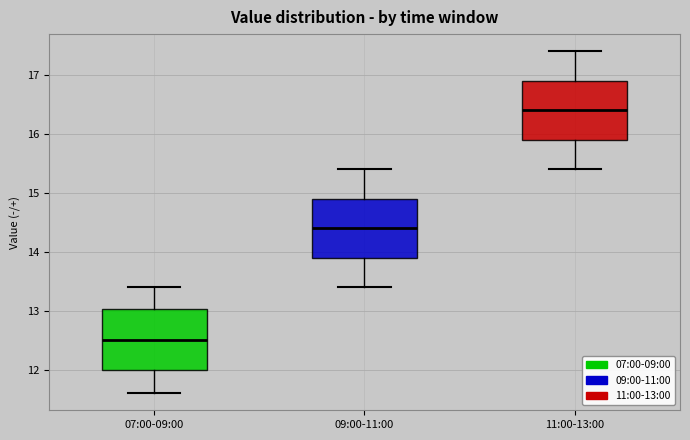

Where does the median line of the box for 11:00-13:00 sit on the y-axis? The values are not printed on the chart, so give them approximately, as read against the axis.

16.4